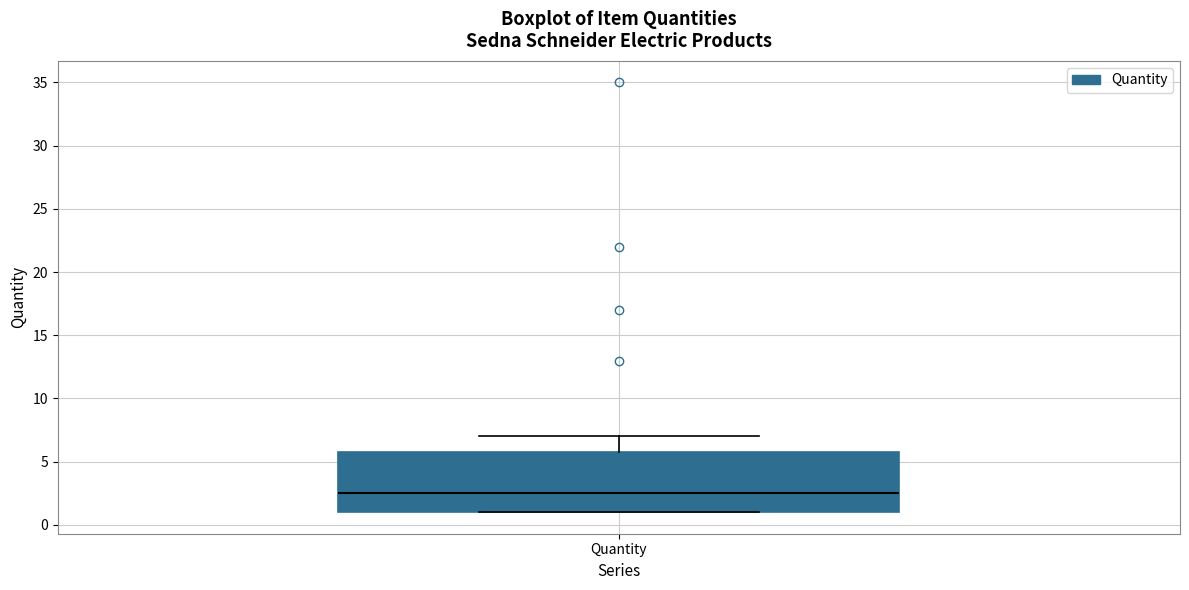

Read this box plot against the y-axis: the position of the median line, the range covered by the box, and the ends of both whiskers. The values are not printed on the chart, so give them approximately, as read against the axis.

median 2.5, box 1.0 to 6.0, whiskers 1.0 to 7.0